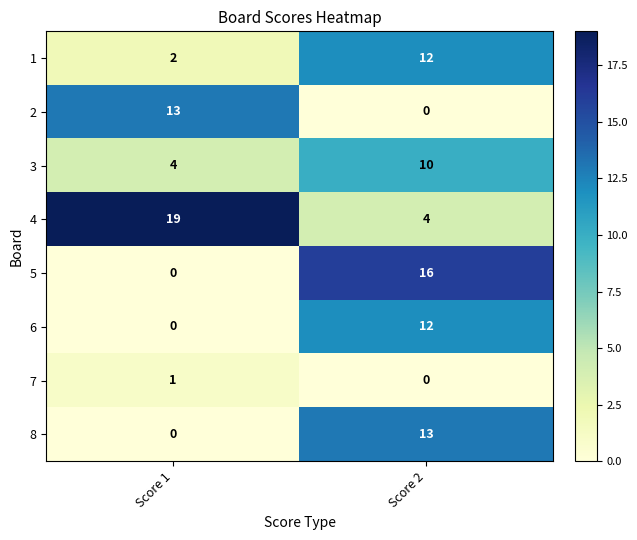

Which series changed the most between Score 1 and Score 2?

5